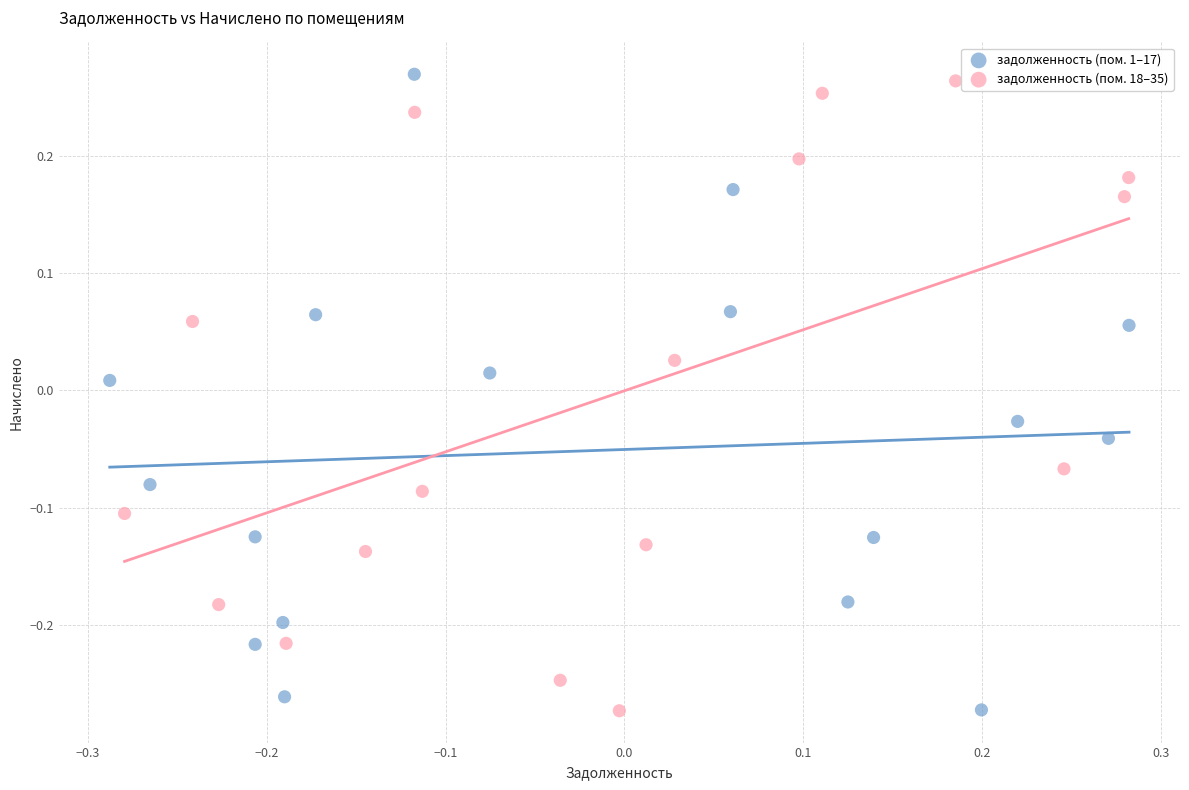

What are all the series names shown in the legend?

задолженность (пом. 1–17), задолженность (пом. 18–35)